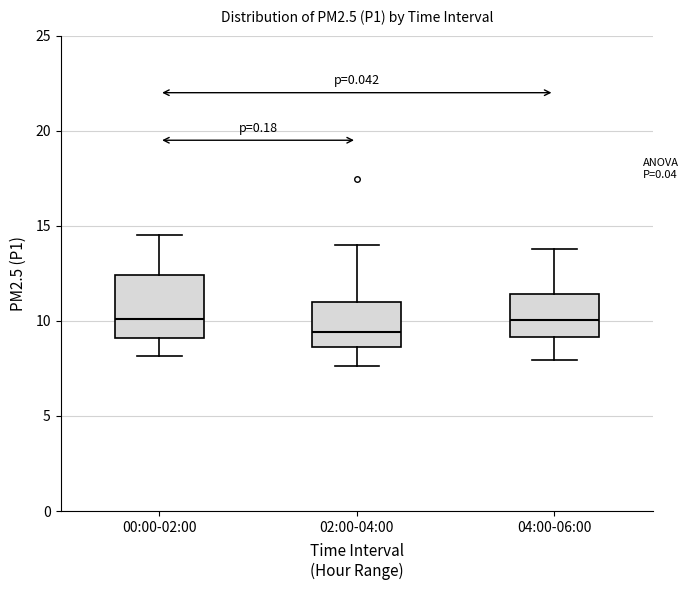

Reading left to right, transcribe this box plot: for each box, give where its median line is, the range the box spans, and where its two whiskers end, as read against the y-axis. The values are not printed on the chart, so give them approximately, as read against the axis.

00:00-02:00: median 10.0, box 9.0 to 12.5, whiskers 8.0 to 14.5
02:00-04:00: median 9.5, box 8.5 to 11.0, whiskers 7.5 to 14.0
04:00-06:00: median 10.0, box 9.0 to 11.5, whiskers 8.0 to 14.0